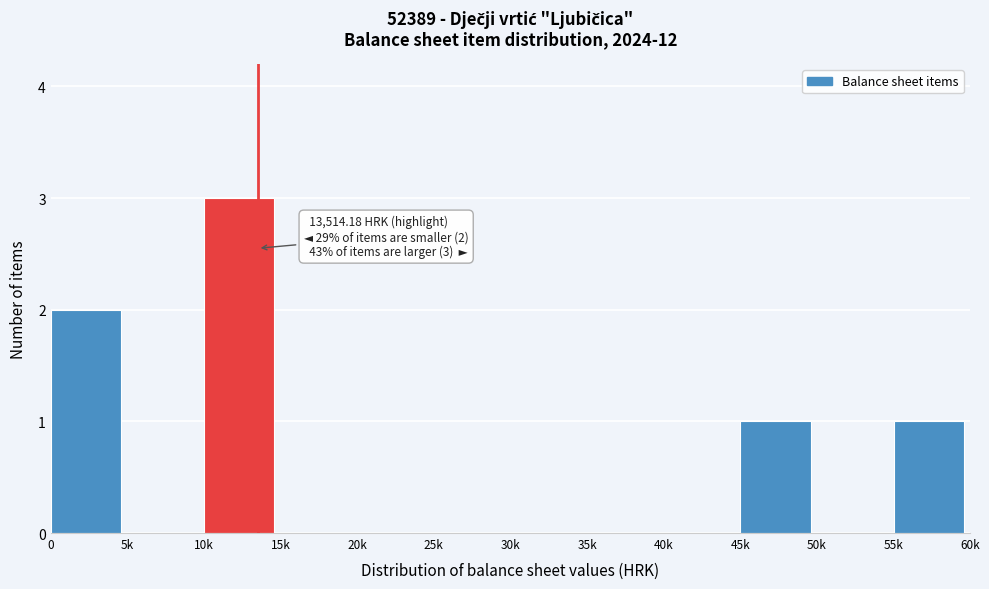

Reading left to right, what are all the values shown in this chart?

0=2	5k=0	10k=3	15k=0	20k=0	25k=0	30k=0	35k=0	40k=0	45k=1	50k=0	55k=1